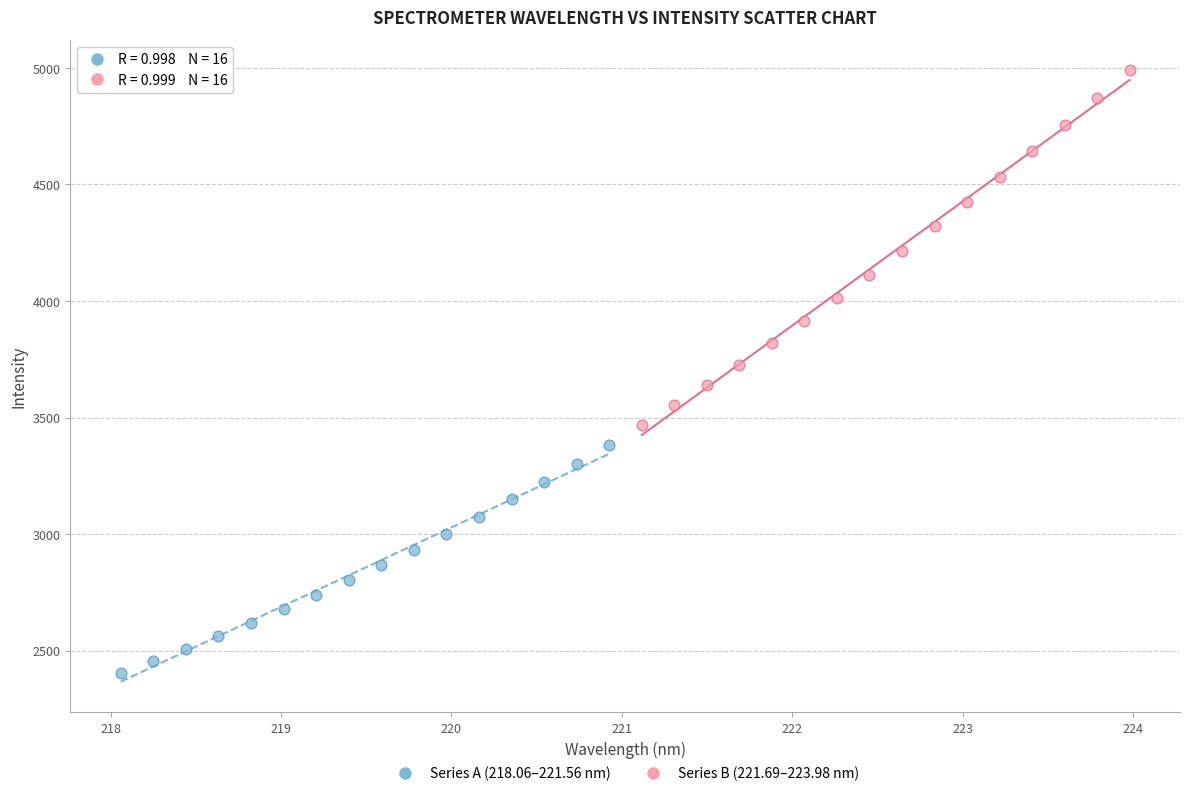

Which series reaches the minimum Y coordinate?

Series A (218.06–221.56 nm)